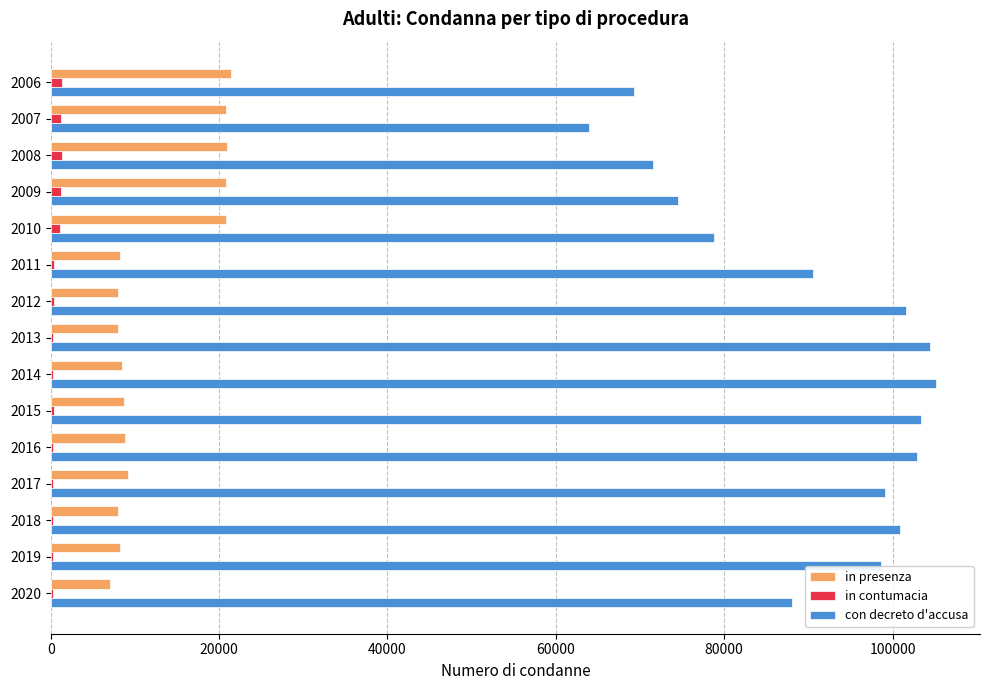

What is the average value of the in contumacia series?

615